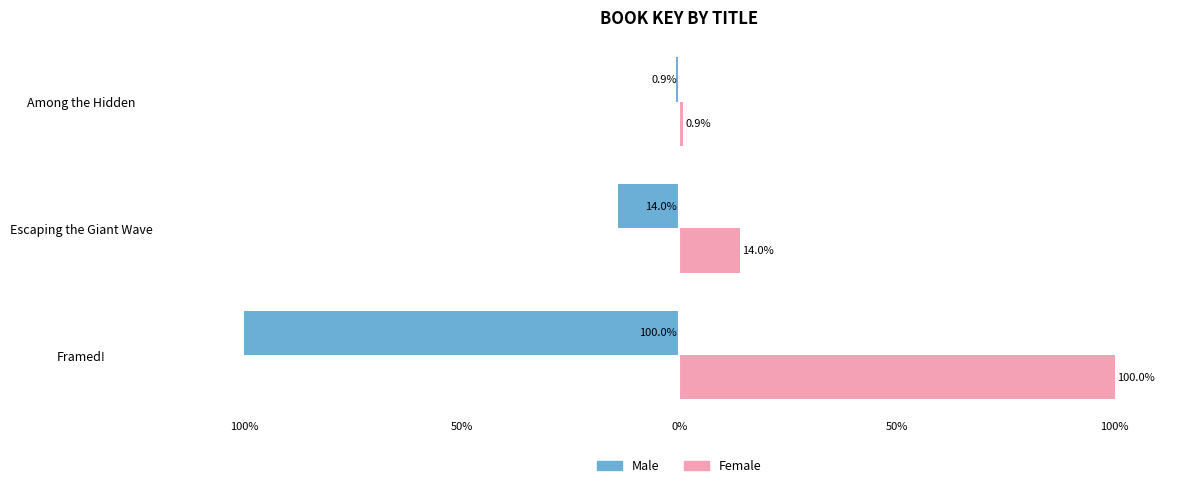

What are all the series names shown in the legend?

Male, Female